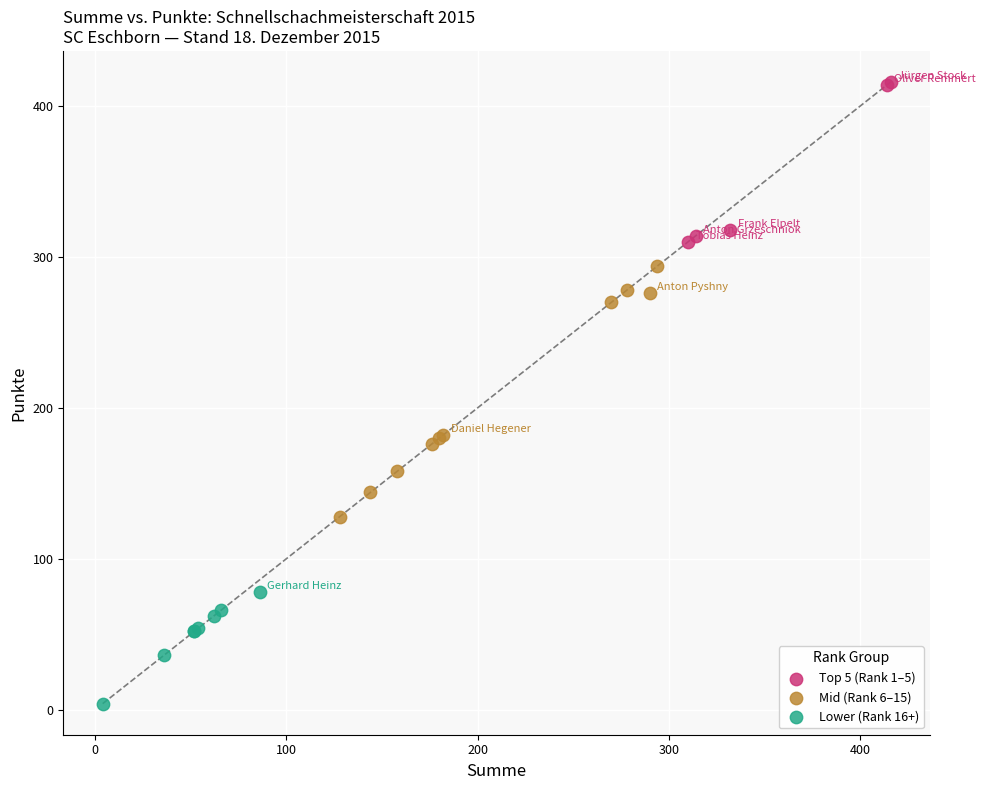

Which series has the largest Y range (max minus min)?

Mid (Rank 6–15)